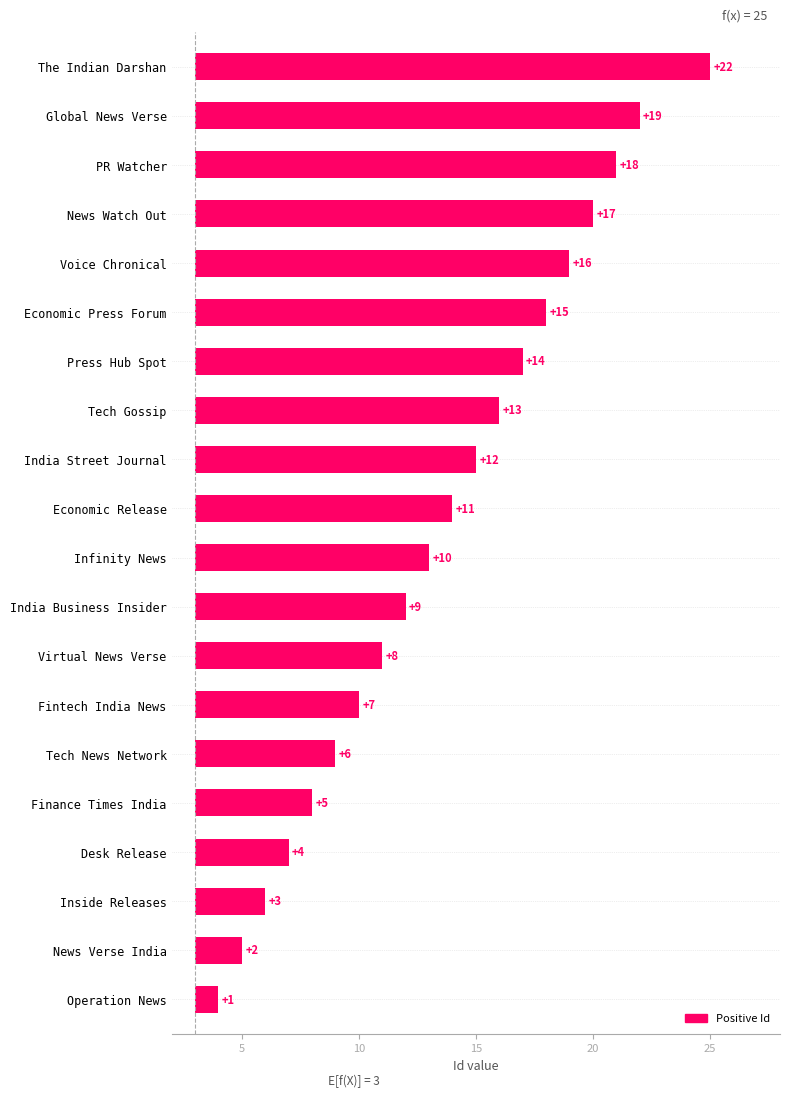

What is the ratio of the value at Desk Release to the value at Infinity News?

0.4